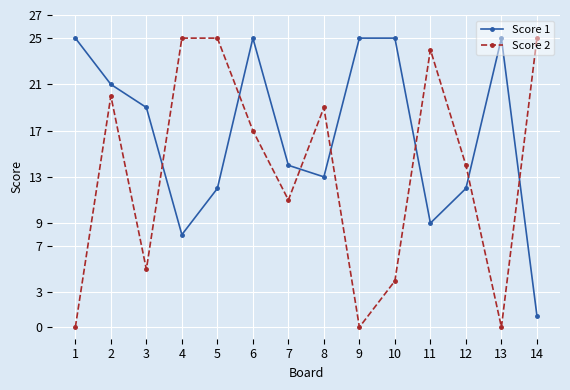

What is the difference between the Score 1 values at 14 and 9?

24